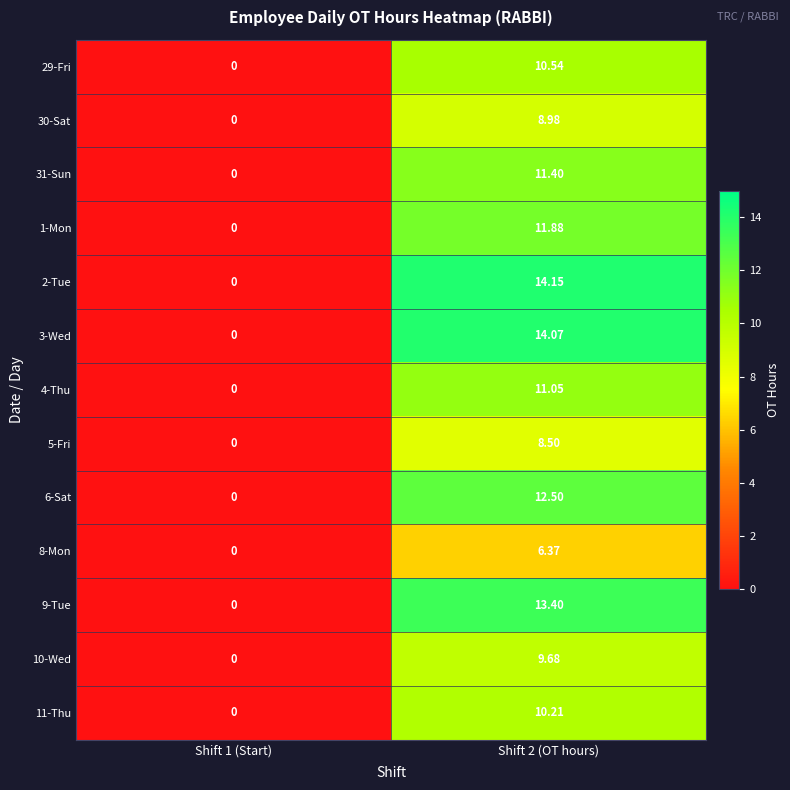

Which series changed the most between Shift 1 (Start) and Shift 2 (OT hours)?

2-Tue